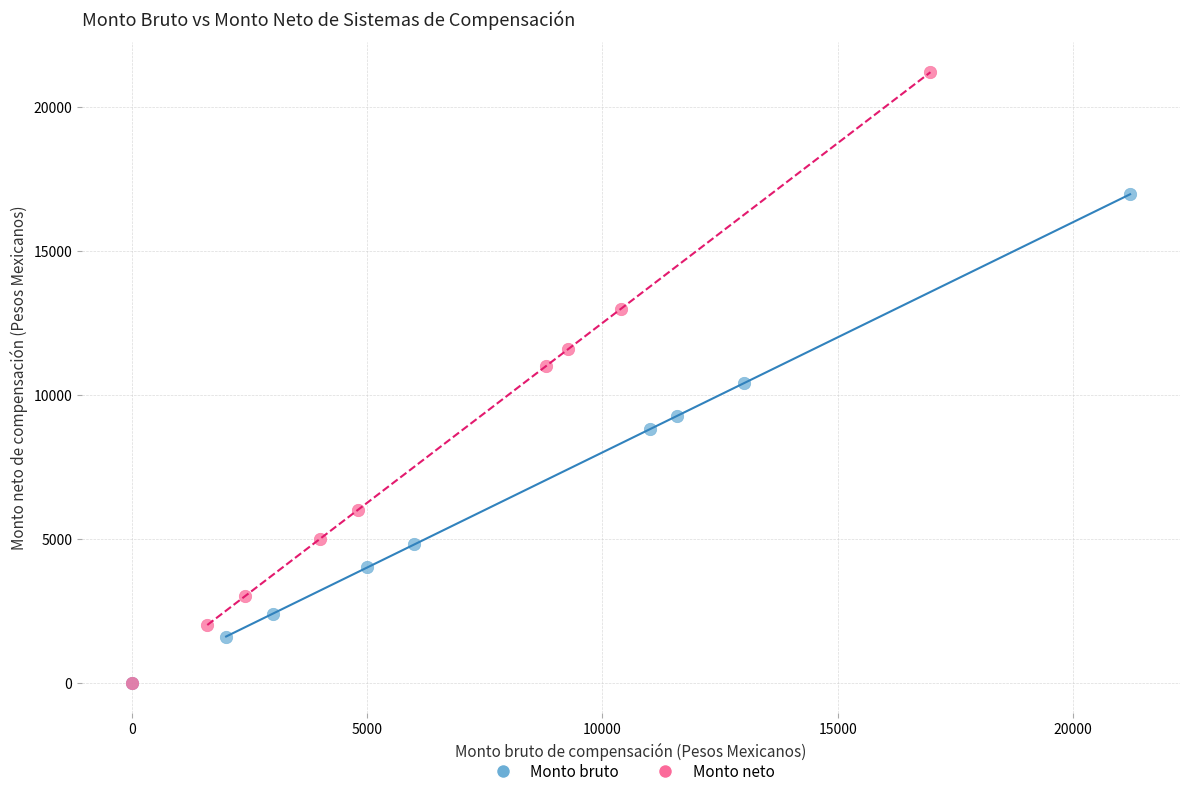

Which series contains the highest Y value?

Monto neto